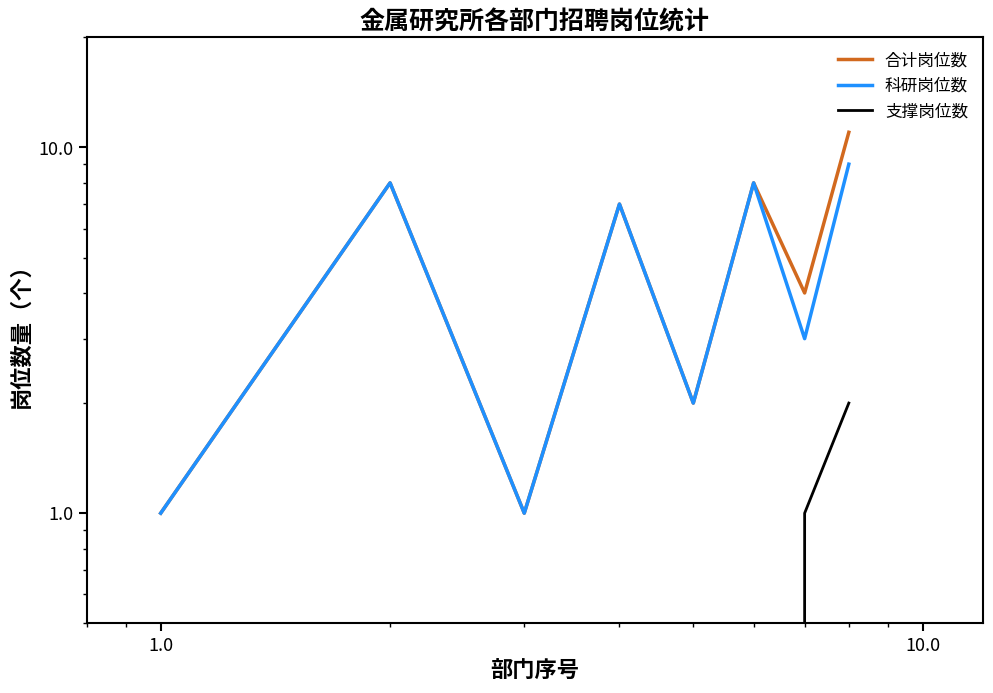

Reading left to right, transcribe all the data shown in this chart.

合计岗位数: 1	8	1	7	2	8	4	11
科研岗位数: 1	8	1	7	2	8	3	9
支撑岗位数: 0	0	0	0	0	0	1	2